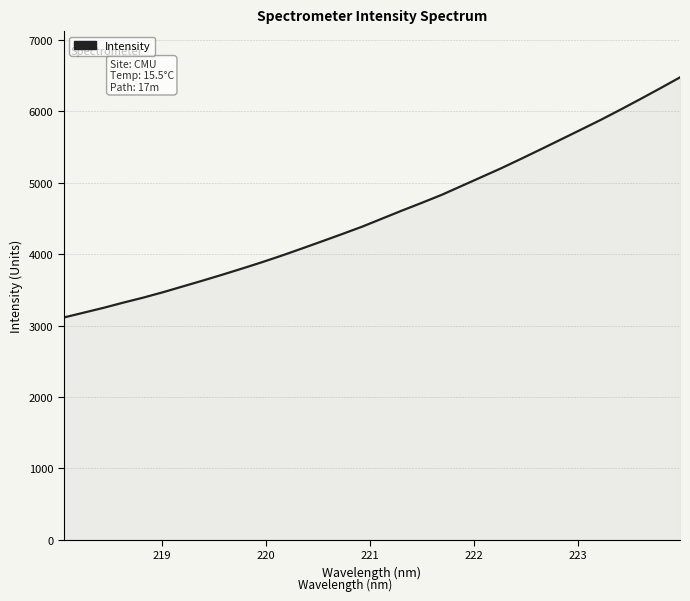

What is the difference between the maximum and minimum values?

3362.3